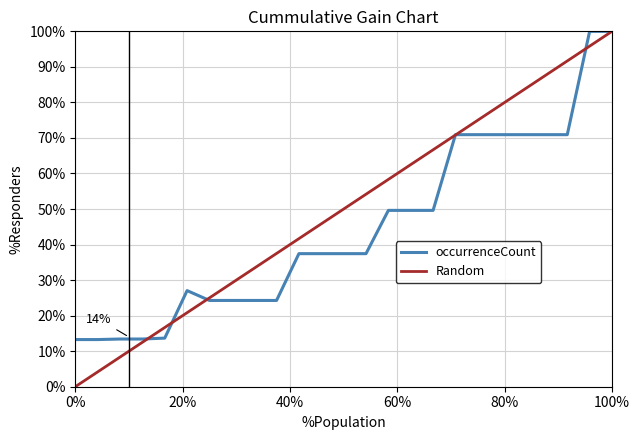

Which series has the largest total across all categories?

Random